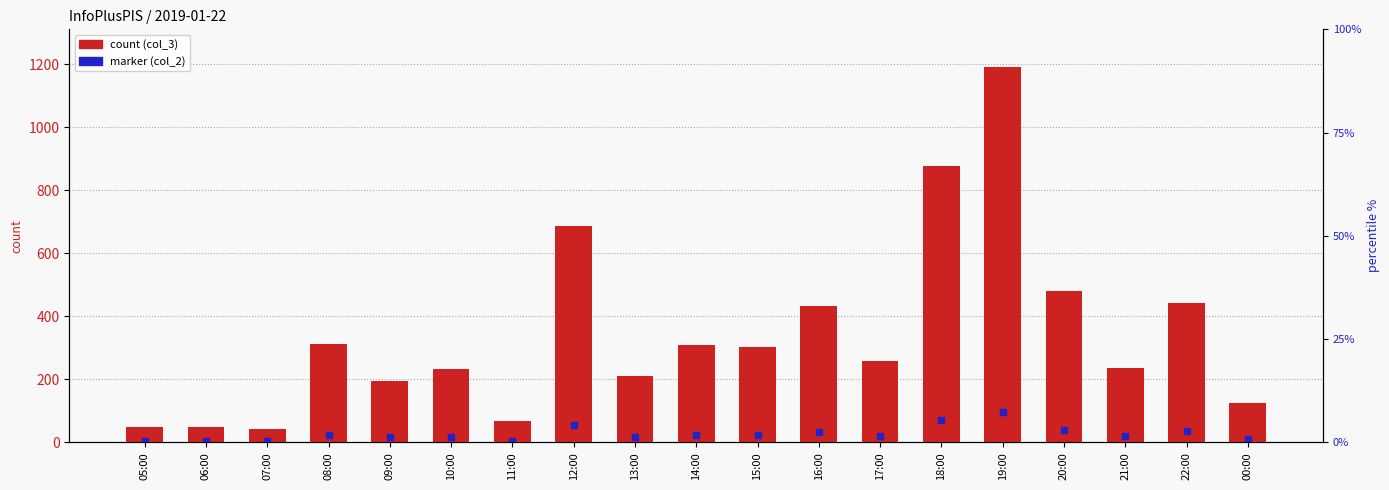

Is the value of marker (col_2) at 06:00 greater than the value of count (col_3) at 22:00?

No